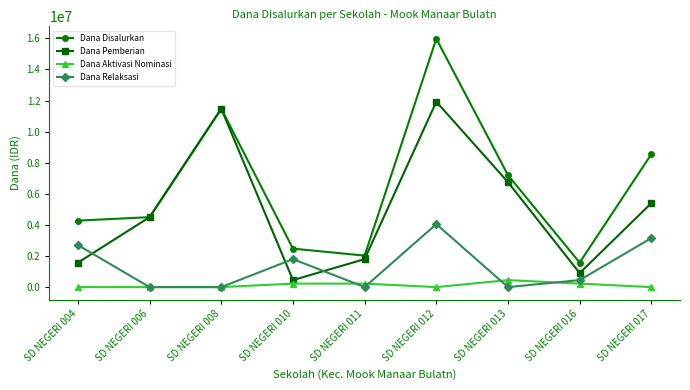

What is the difference between the maximum and second lowest values in the Dana Relaksasi series?

4050000